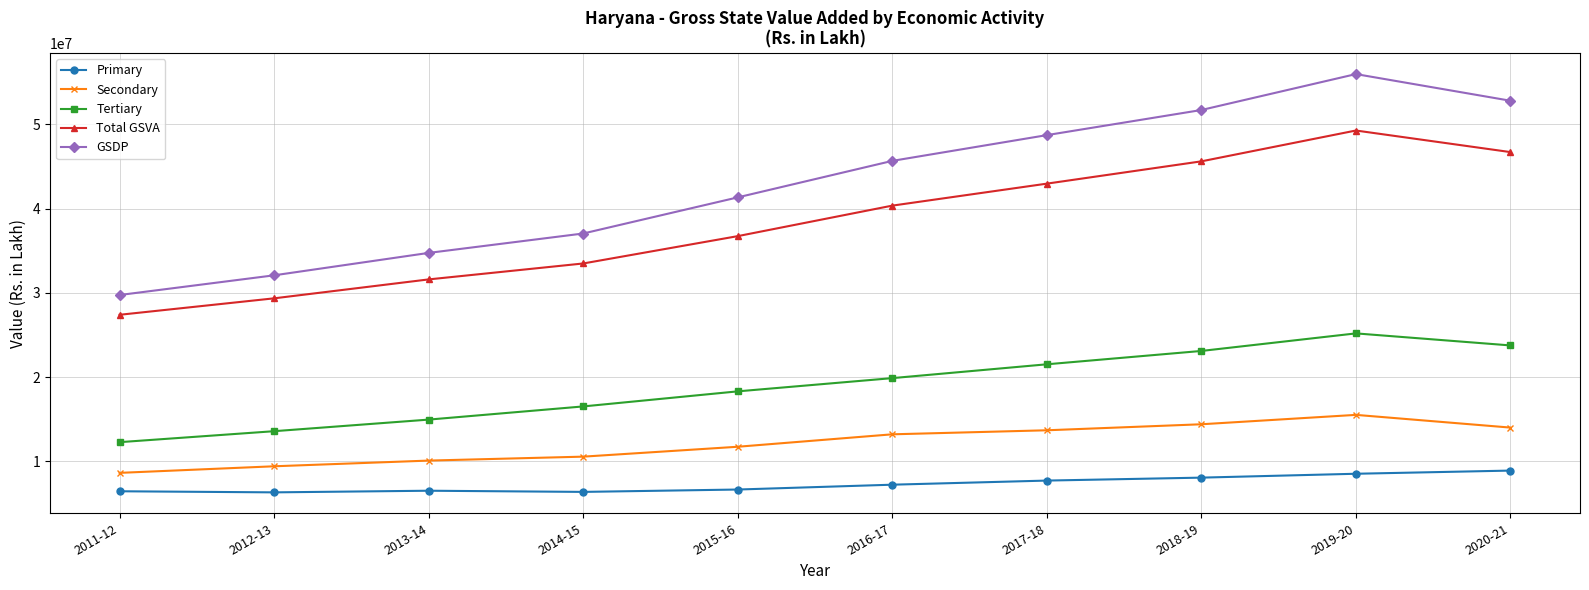

What is the difference between the highest and lowest values at 2012-13?

25755498.5